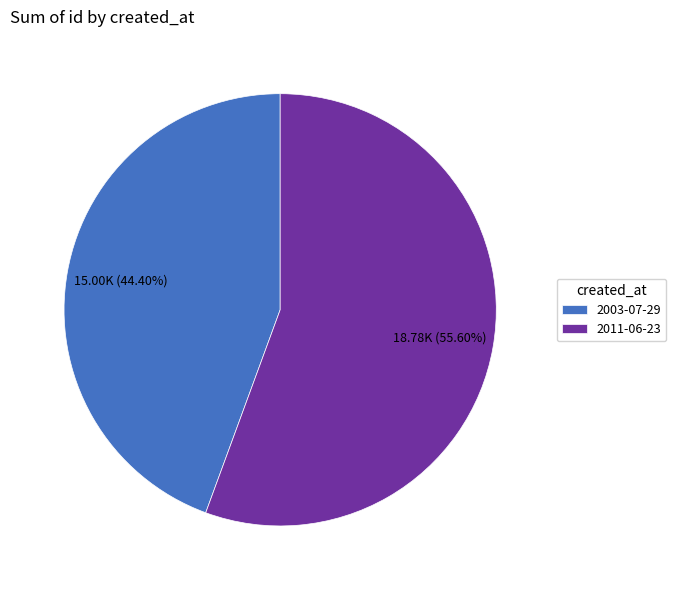

Which slice is the largest?

2011-06-23